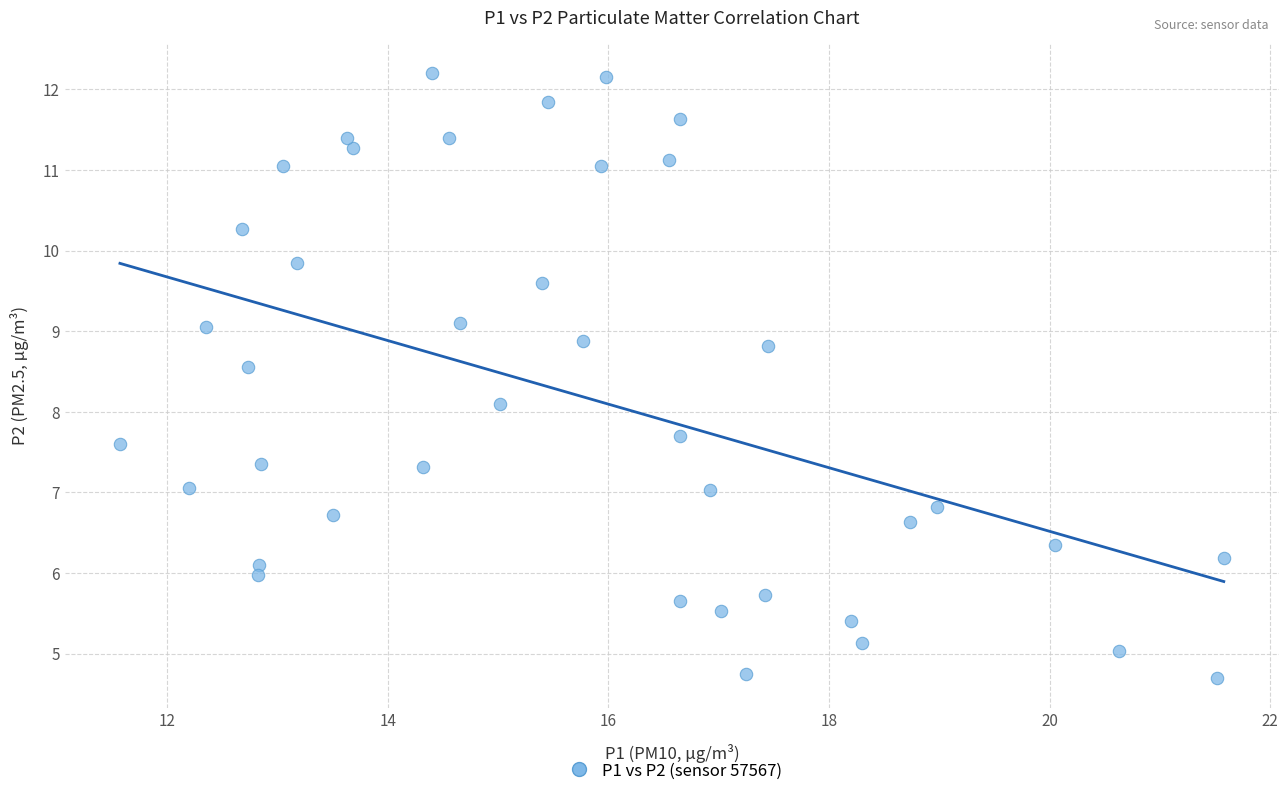

What Y value in the scatter plot is closest to 8?

8.1